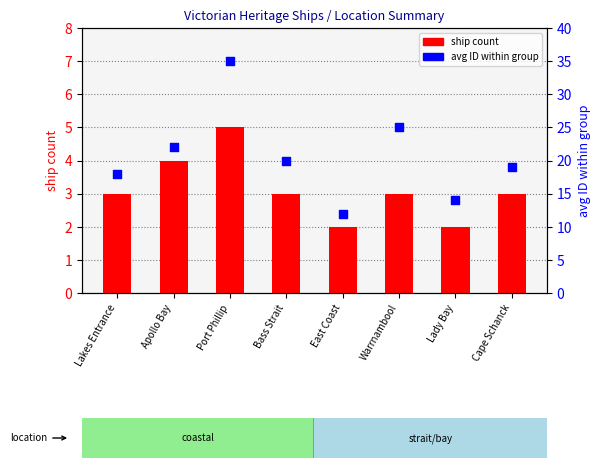

What are all the series names shown in the legend?

ship count, avg ID within group